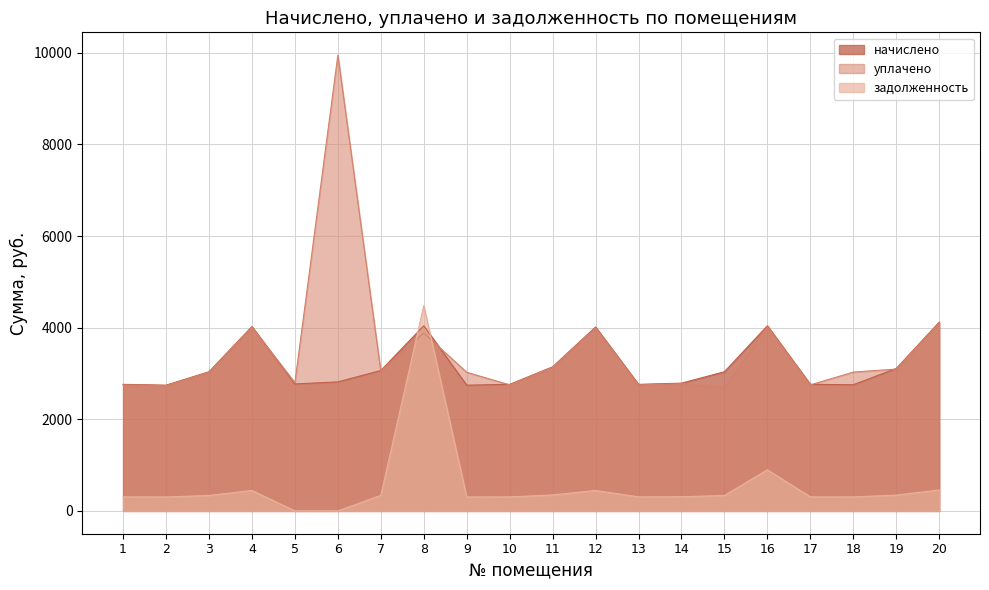

How many positive values does the задолженность series have?

18